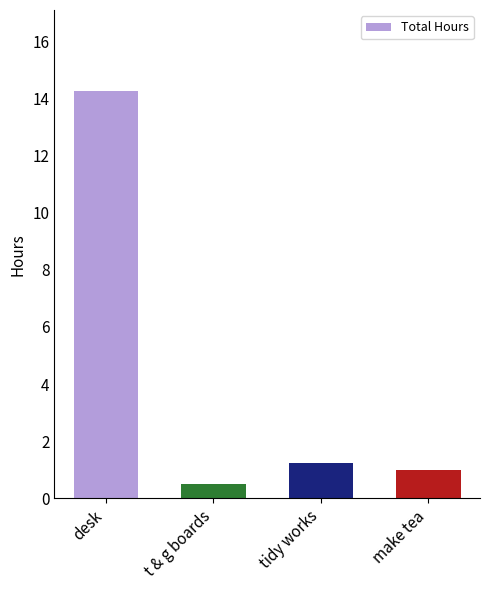

Which category has the highest value across all series?

desk